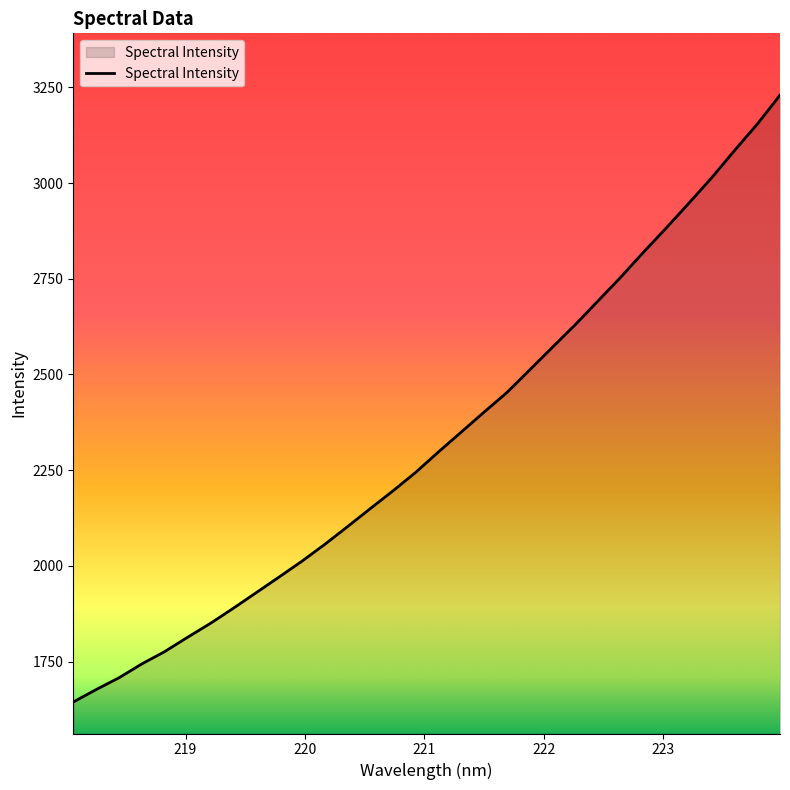

What is the difference between the maximum and second lowest values?

1552.9